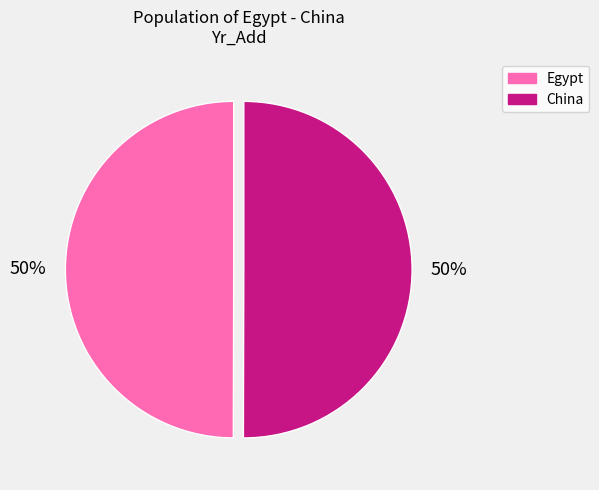

To the nearest percent, what is the combined percentage of China and Egypt?

100%